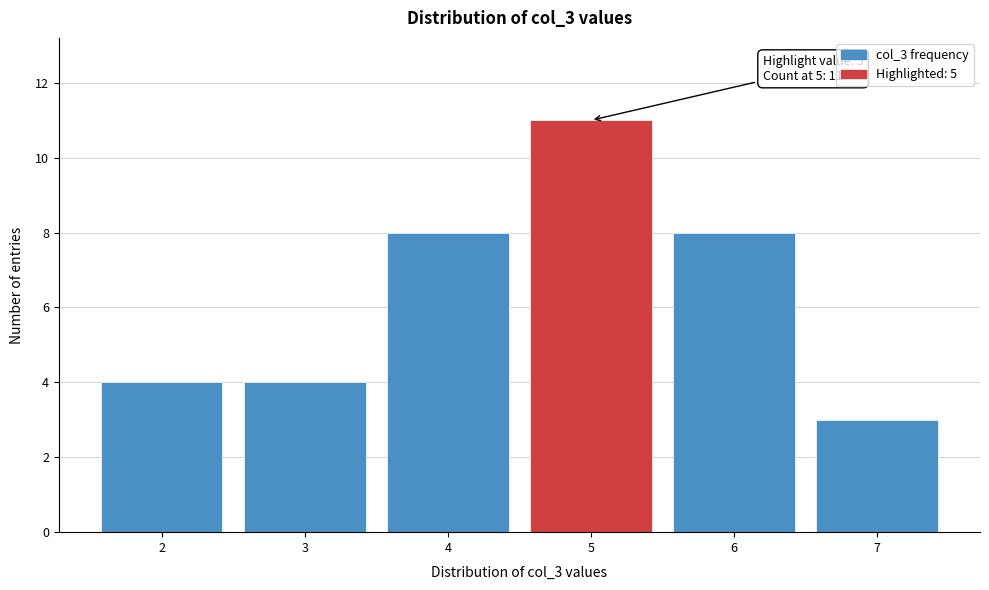

Over which range of the x-axis is the bar tallest?

4.5 to 5.5